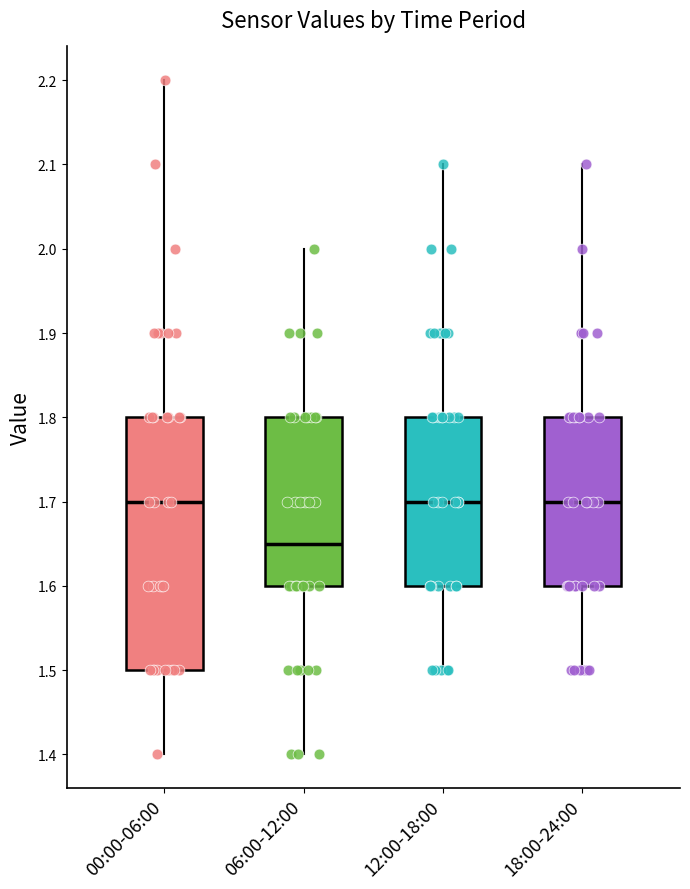

Reading left to right, transcribe this box plot: for each box, give where its median line is, the range the box spans, and where its two whiskers end, as read against the y-axis. The values are not printed on the chart, so give them approximately, as read against the axis.

00:00-06:00: median 1.70, box 1.50 to 1.80, whiskers 1.40 to 2.20
06:00-12:00: median 1.65, box 1.60 to 1.80, whiskers 1.40 to 2.00
12:00-18:00: median 1.70, box 1.60 to 1.80, whiskers 1.50 to 2.10
18:00-24:00: median 1.70, box 1.60 to 1.80, whiskers 1.50 to 2.10